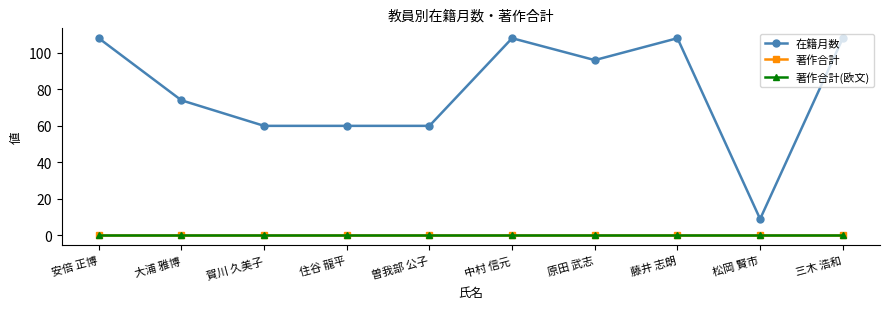

True or false: 在籍月数 and 著作合計(欧文) intersect in this chart.

False